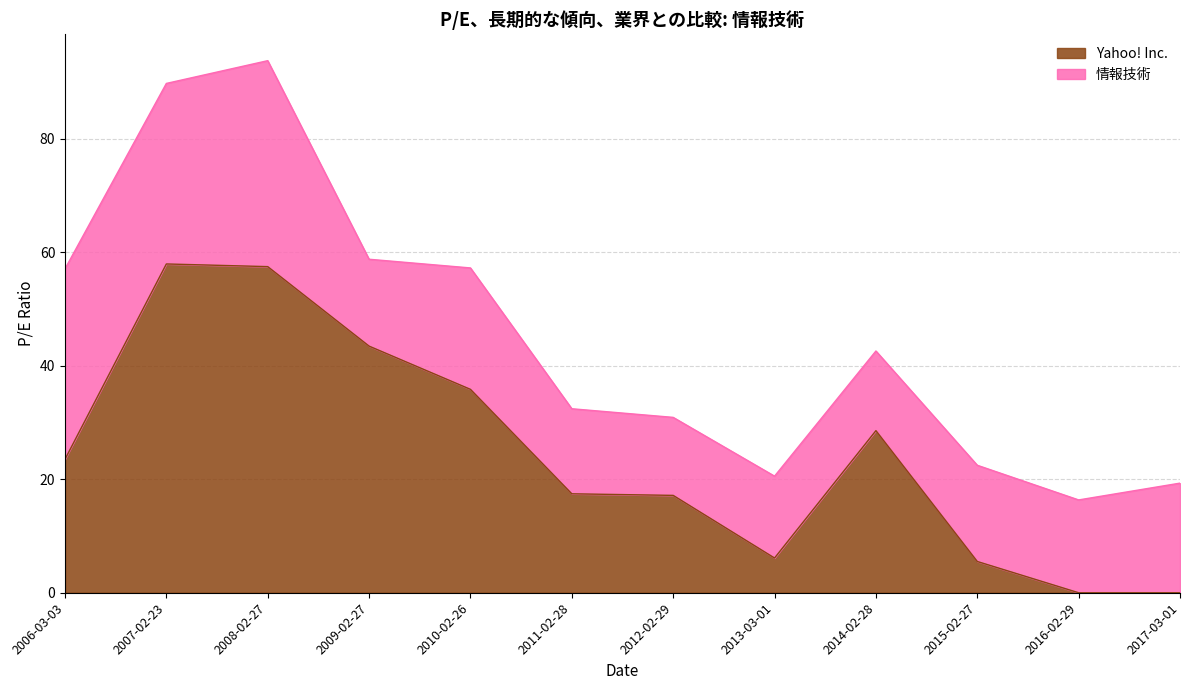

What is the highest value of the Yahoo! Inc. series?

58.0